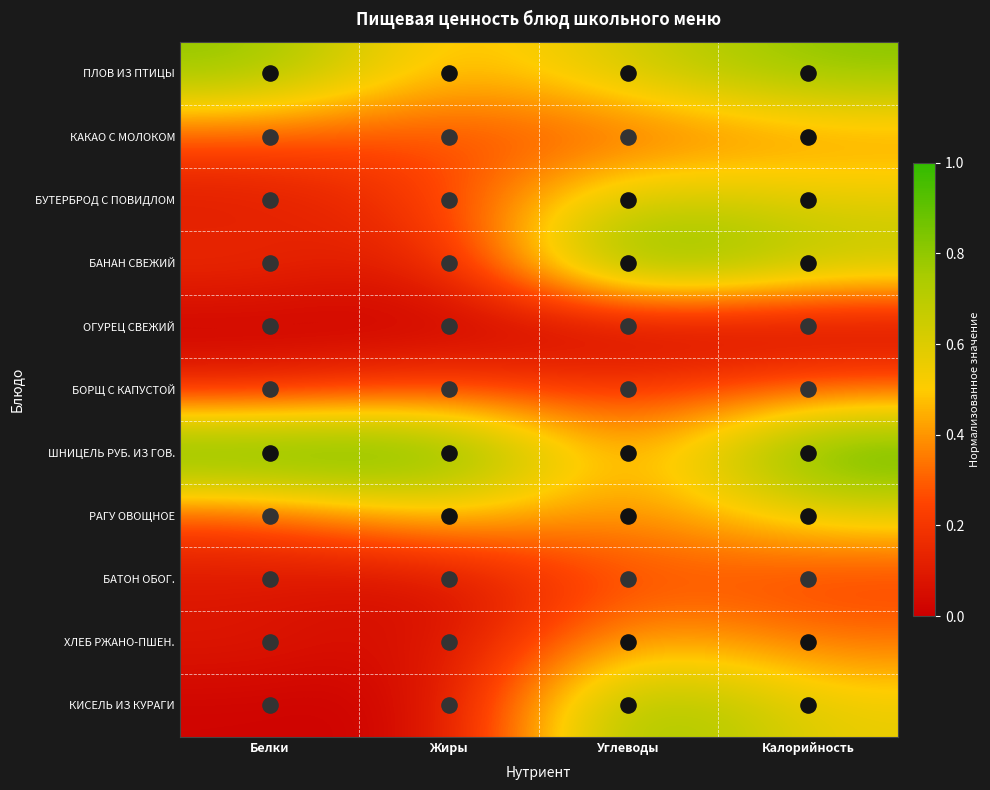

At how many categories does at least one series exceed 0?

4